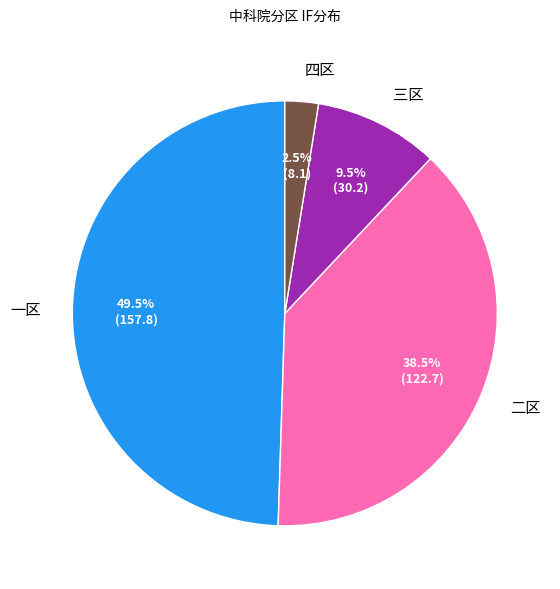

Which category has the smallest portion of the pie?

四区